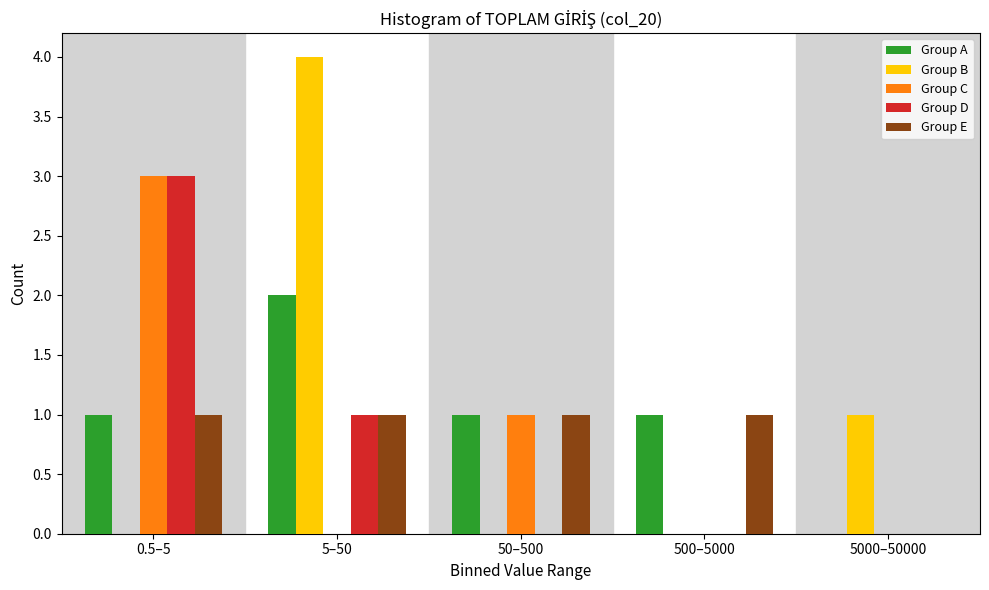

Reading right to left, extract all data points from this chart.

Group A: 5000–50000=0	500–5000=1	50–500=1	5–50=2	0.5–5=1
Group B: 5000–50000=1	500–5000=0	50–500=0	5–50=4	0.5–5=0
Group C: 5000–50000=0	500–5000=0	50–500=1	5–50=0	0.5–5=3
Group D: 5000–50000=0	500–5000=0	50–500=0	5–50=1	0.5–5=3
Group E: 5000–50000=0	500–5000=1	50–500=1	5–50=1	0.5–5=1